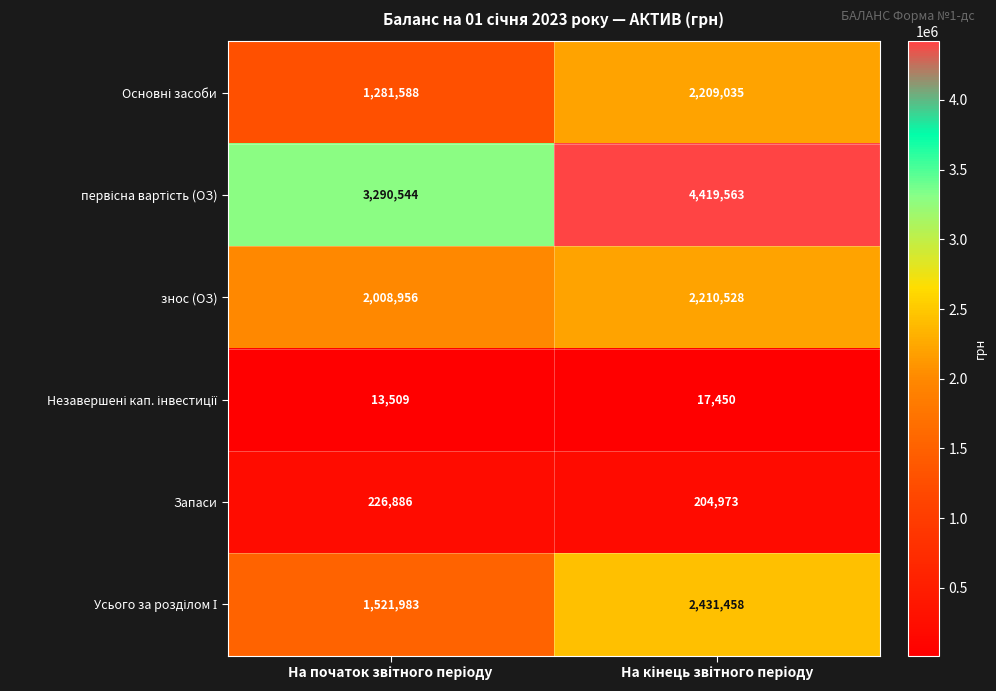

What is the sum of all знос (ОЗ) values?

4219484